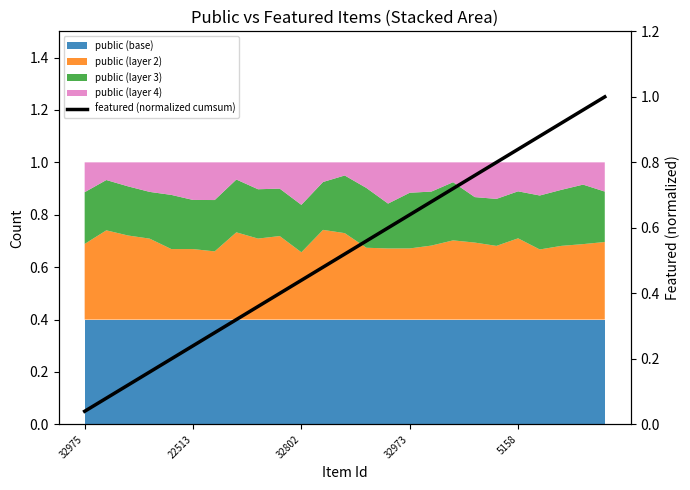

Reading left to right, list all the values displayed in this chart.

0.0	0.1	0.1	0.2	0.2	0.2	0.3	0.3	0.4	0.4	0.4	0.5	0.5	0.6	0.6	0.6	0.7	0.7	0.8	0.8	0.8	0.9	0.9	1.0	1.0